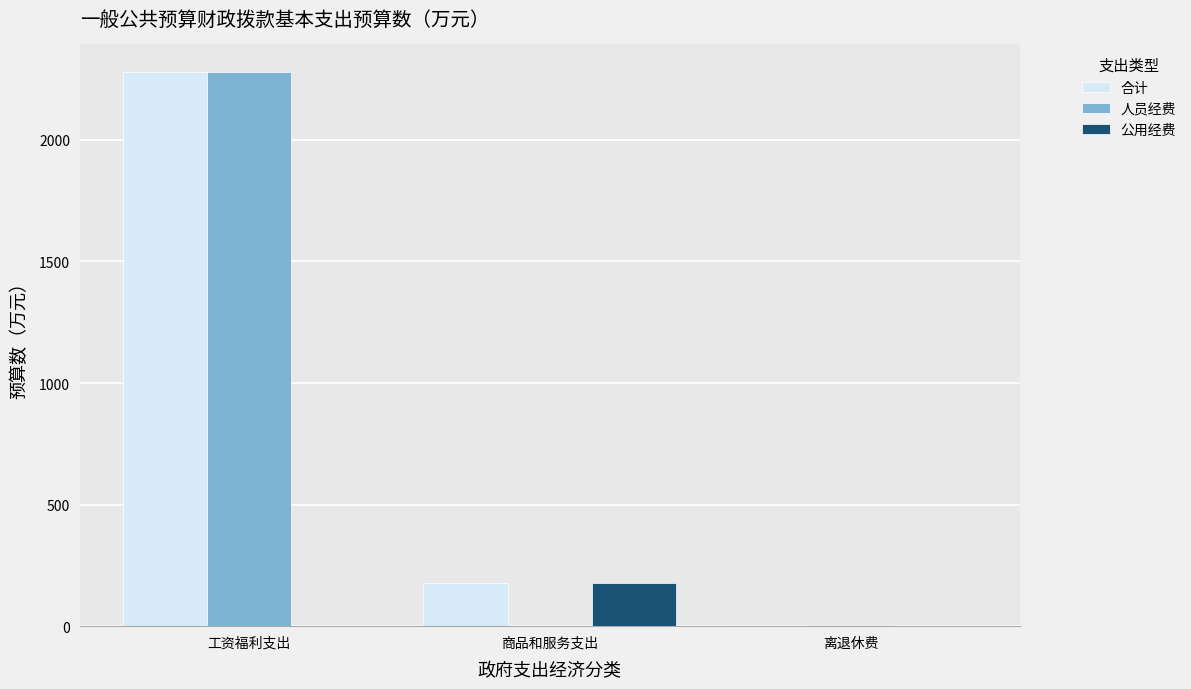

Where is 合计 nearest to the value 1142?

商品和服务支出